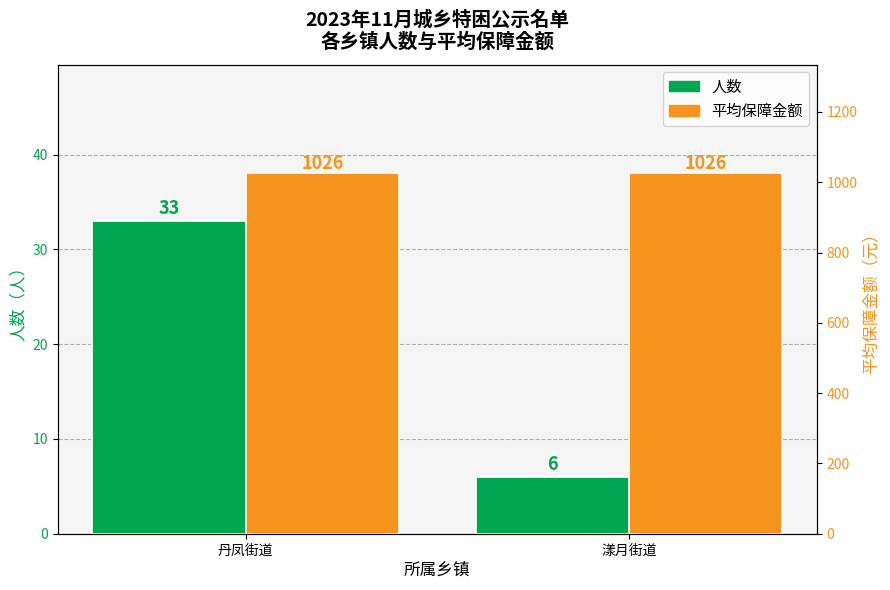

Reading left to right, transcribe all the data shown in this chart.

人数: 33.0	6.0
平均保障金额: 1026.5	1025.5